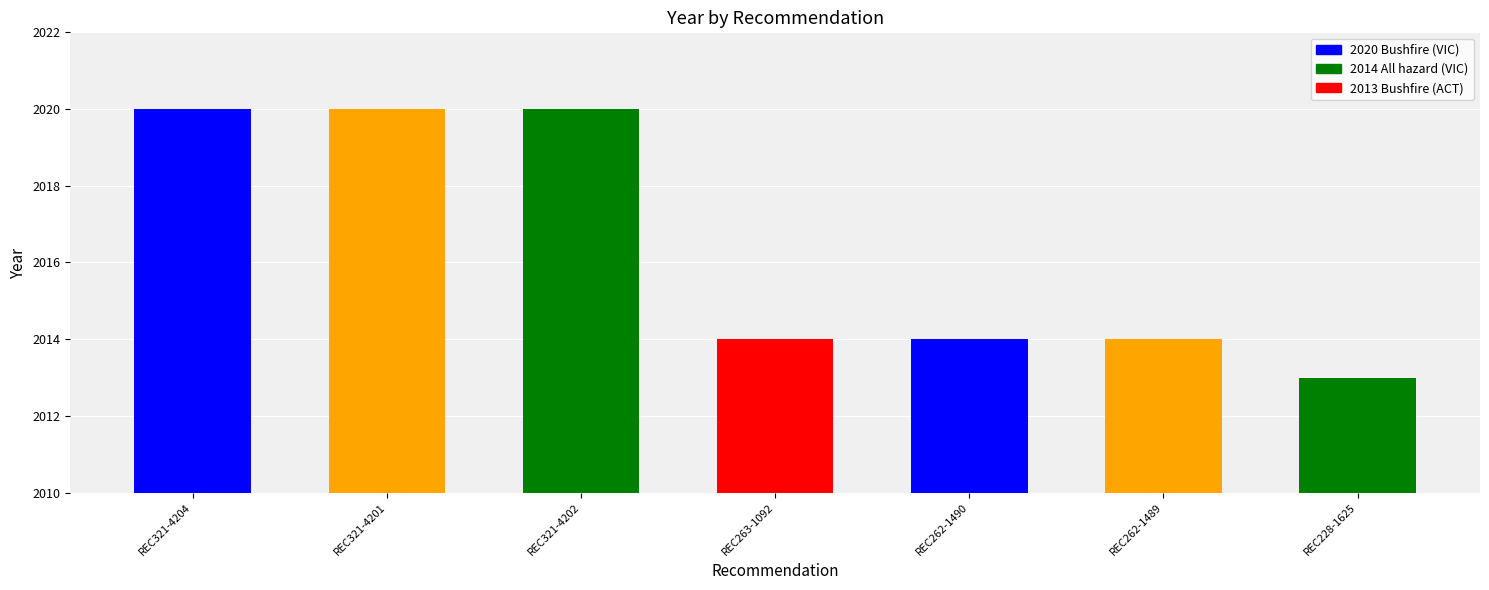

What is the change in value from REC321-4201 to REC262-1490?

-6